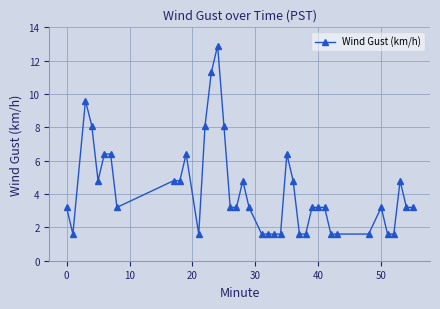

What is the minimum value shown in the chart?

1.6